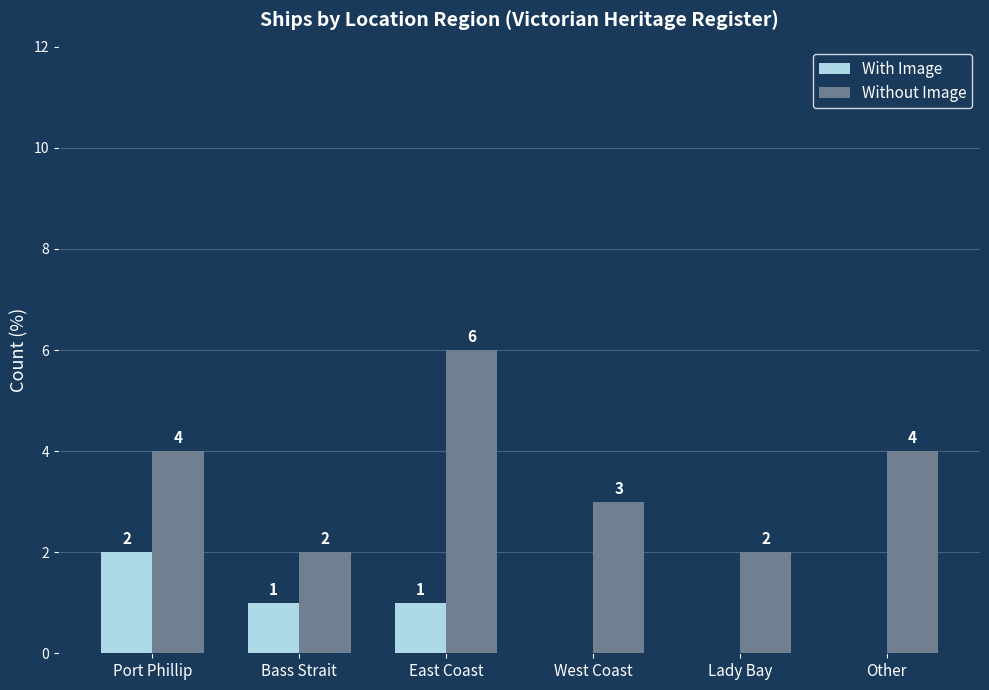

The value of With Image at Bass Strait is 0. True or false?

False